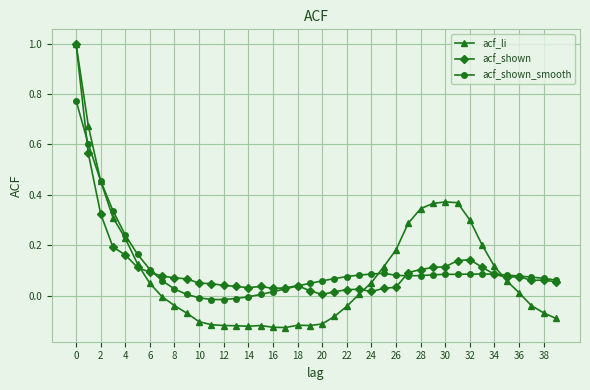

Which series has the widest spread of values?

acf_li